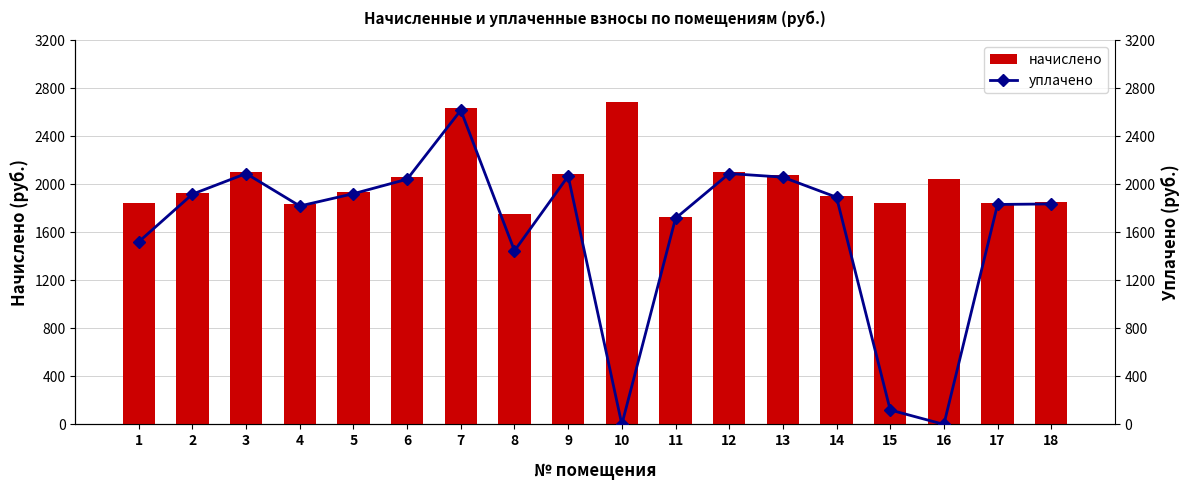

At how many categories does at least one series exceed 620?

18